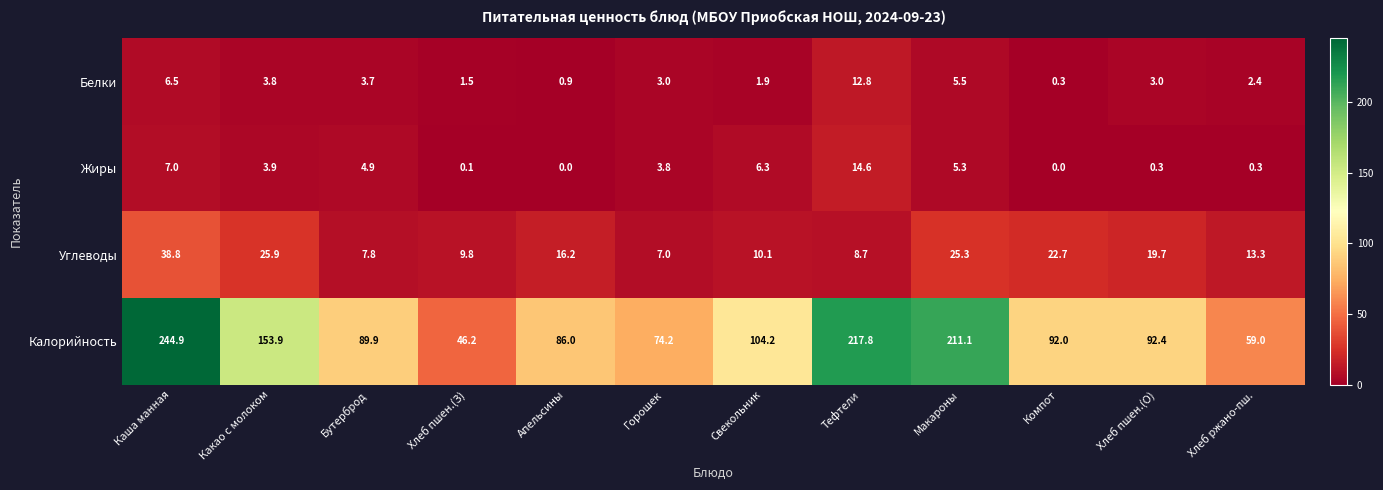

List the series in order of their peak value, highest first.

Калорийность, Углеводы, Жиры, Белки